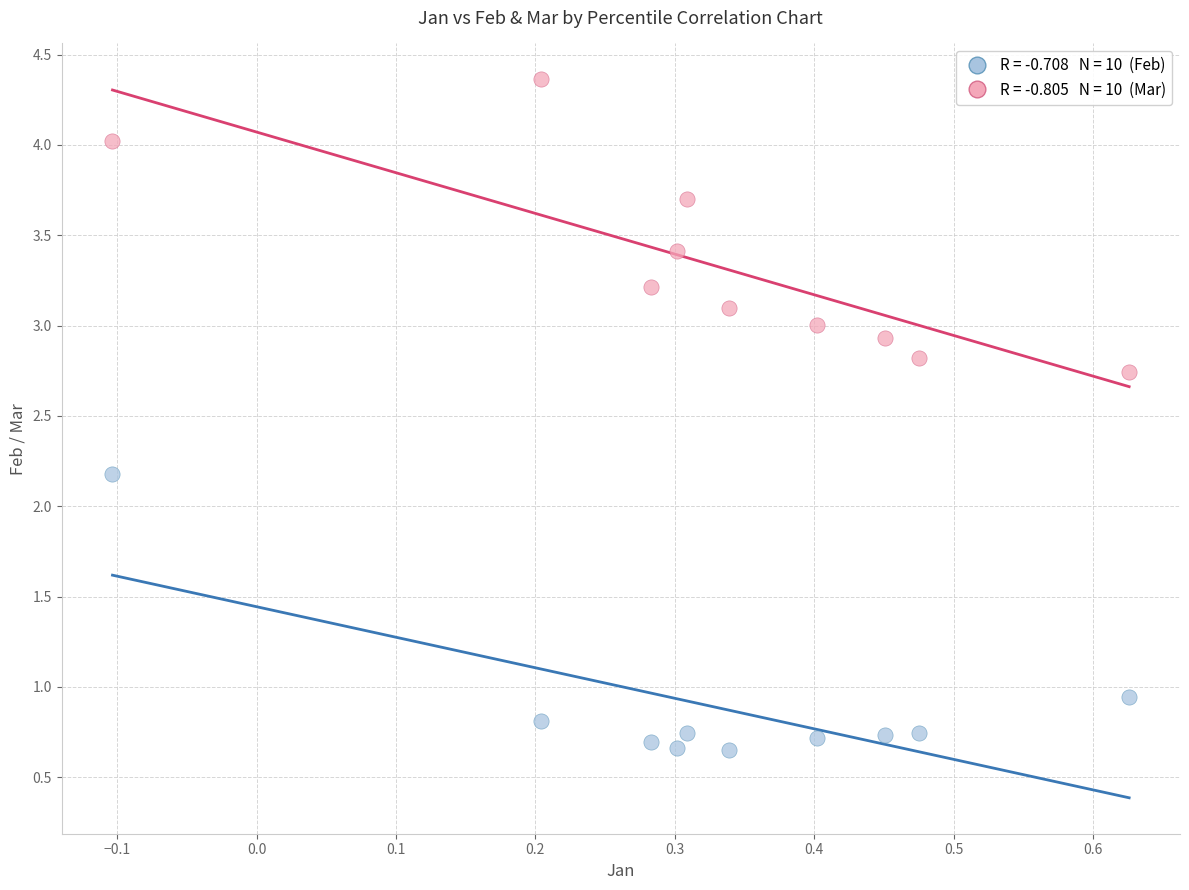

Across all data points, what is the range of Y values (max minus min)?

3.7